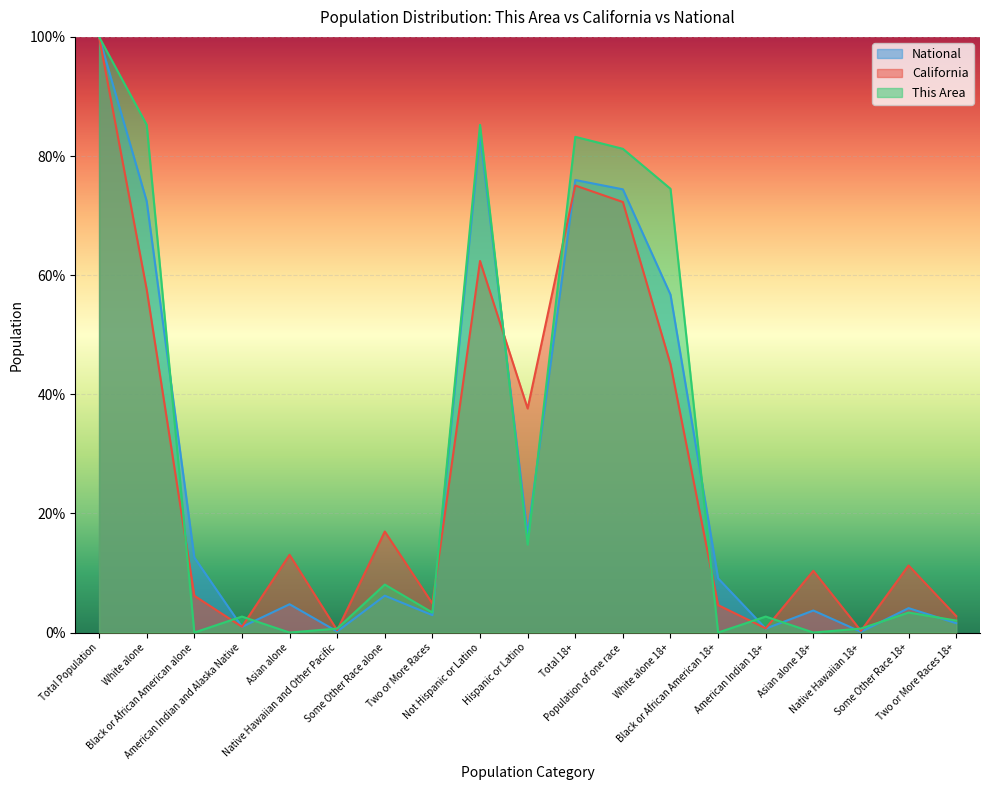

Is the value of National at Asian alone 18+ greater than the value of California at Two or More Races?

No